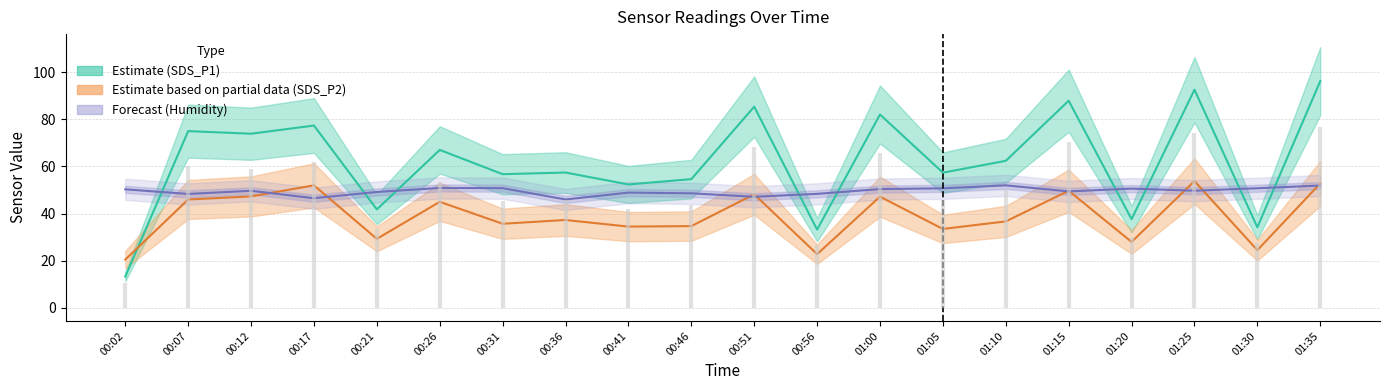

At how many categories does at least one series exceed 78?

5